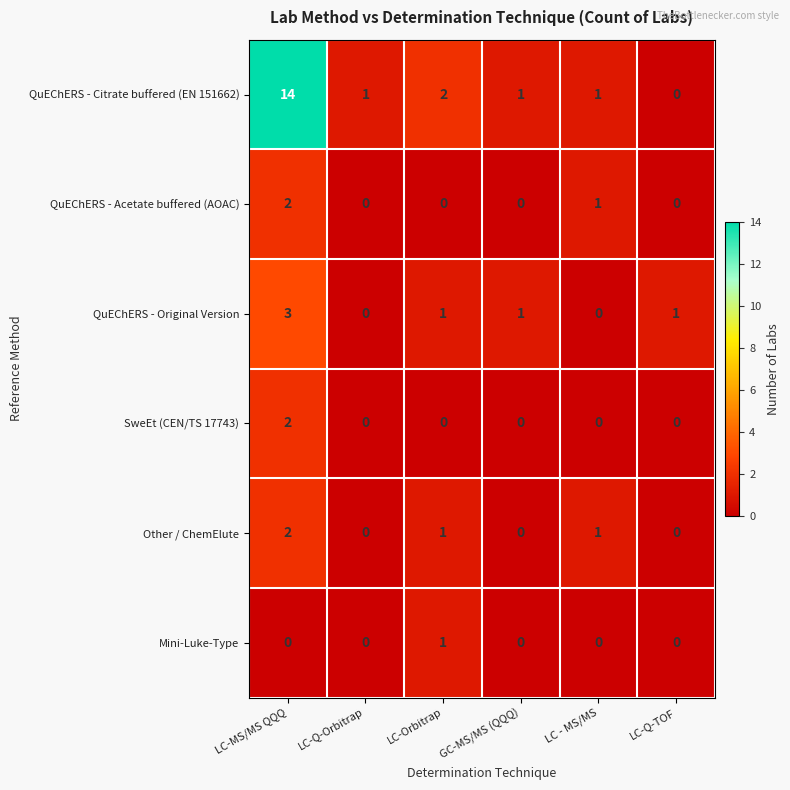

True or false: QuEChERS - Acetate buffered (AOAC) has a value of 1 at GC-MS/MS (QQQ).

False